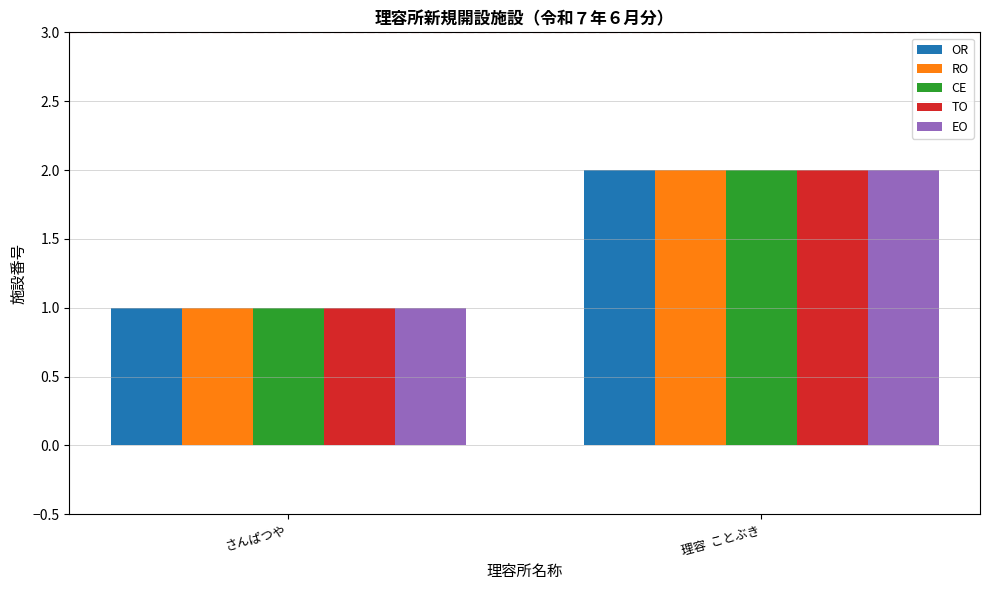

How many groups of bars are there?

2